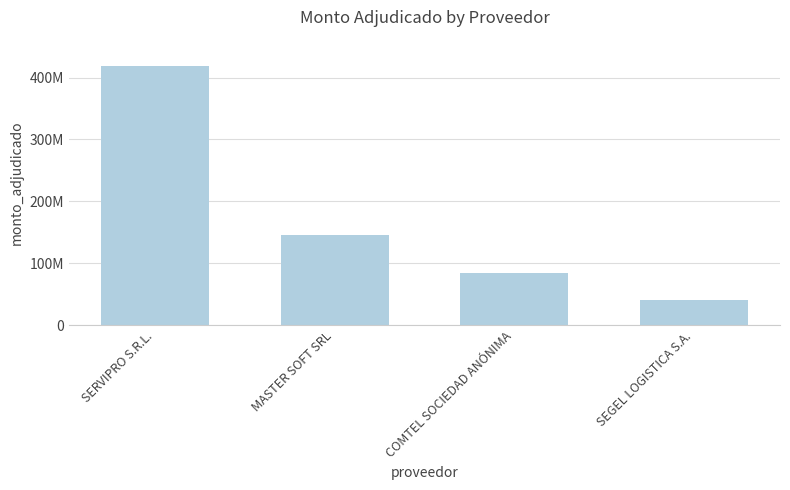

List the labels in order of value, largest first.

SERVIPRO S.R.L., MASTER SOFT SRL, COMTEL SOCIEDAD ANÓNIMA, SEGEL LOGISTICA S.A.